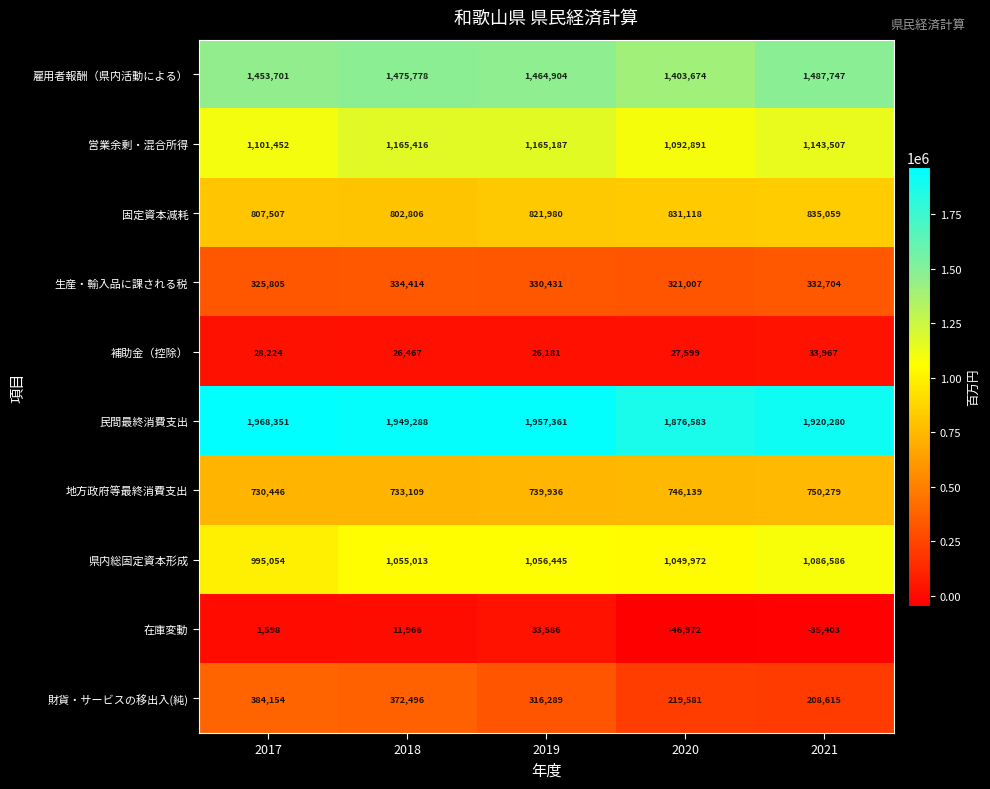

Count the 在庫変動 values in the range -35403 to 11966.

3